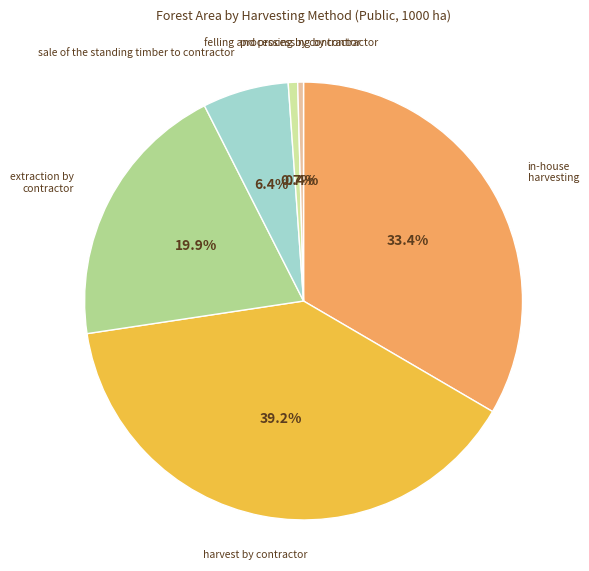

How many segments does this pie chart have?

6